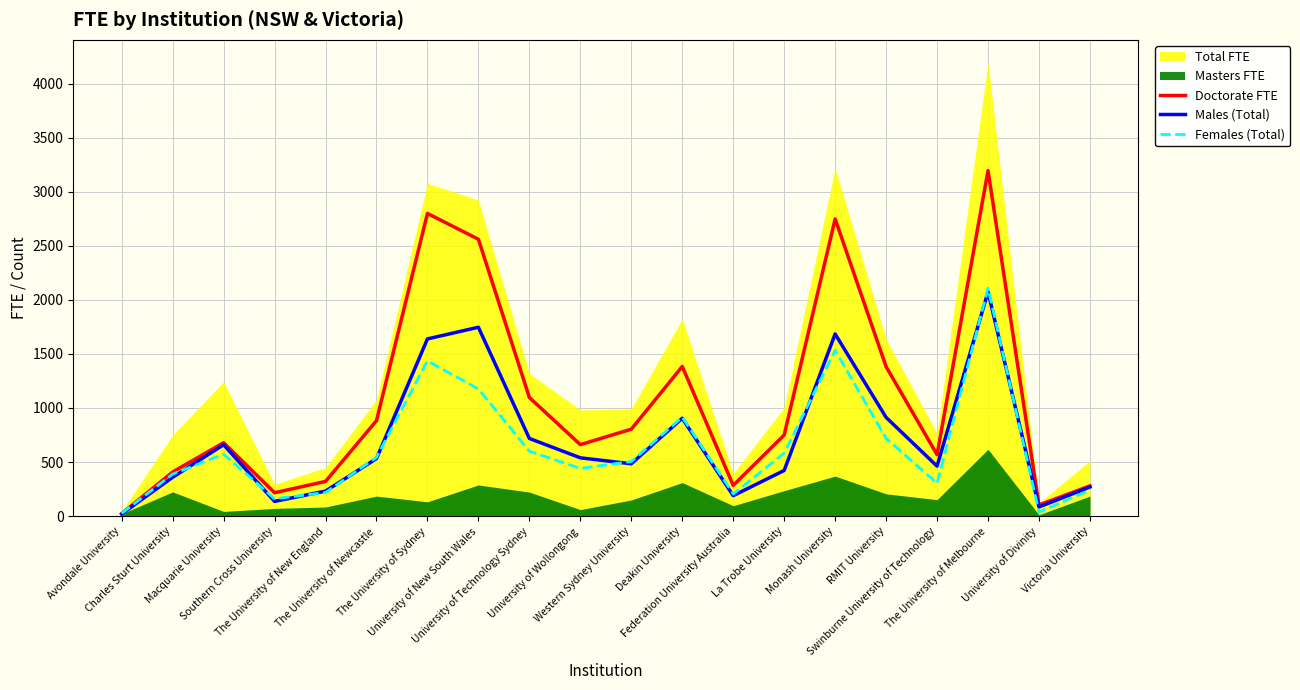

What is the maximum value for Doctorate FTE?

3196